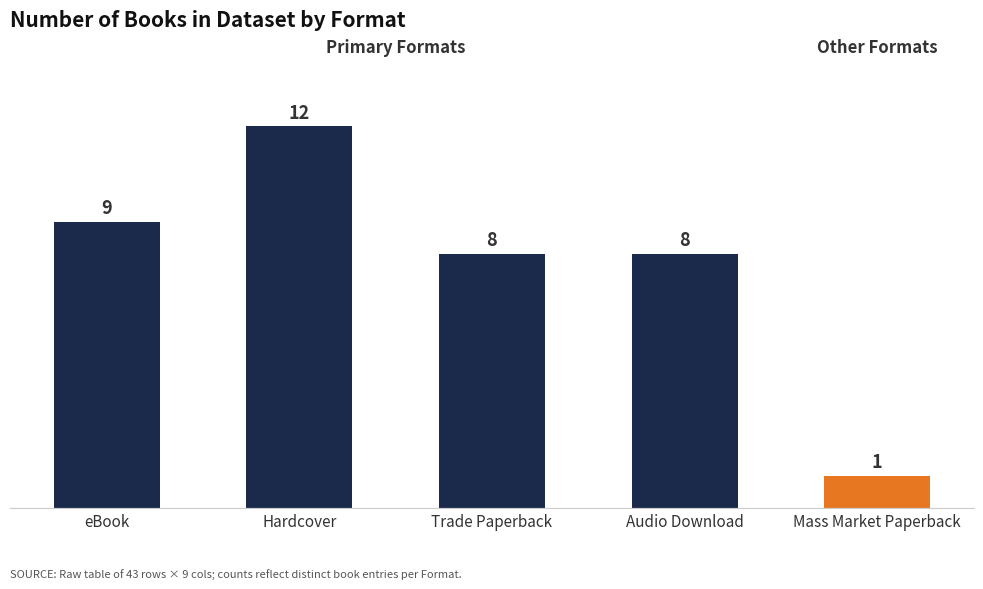

What is the value of the 4th bar from the left?

8